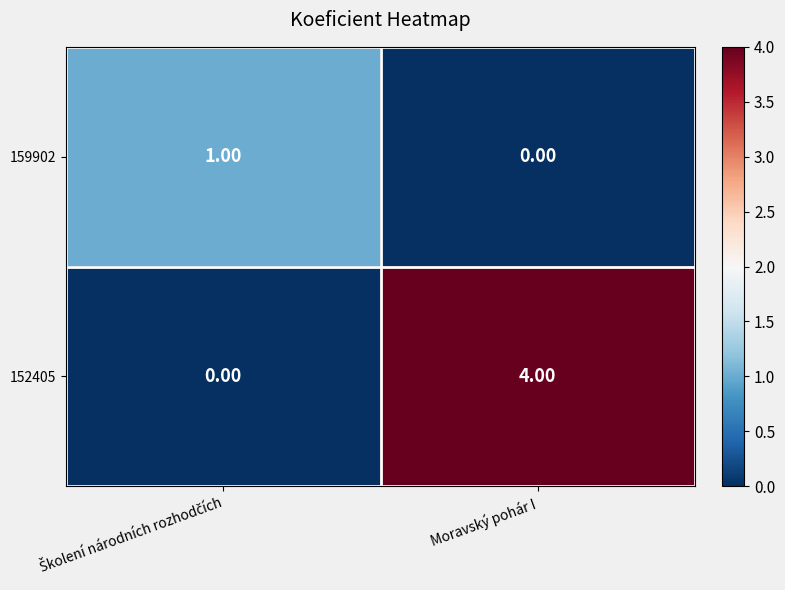

Rank the series by their average value, from highest to lowest.

152405, 159902